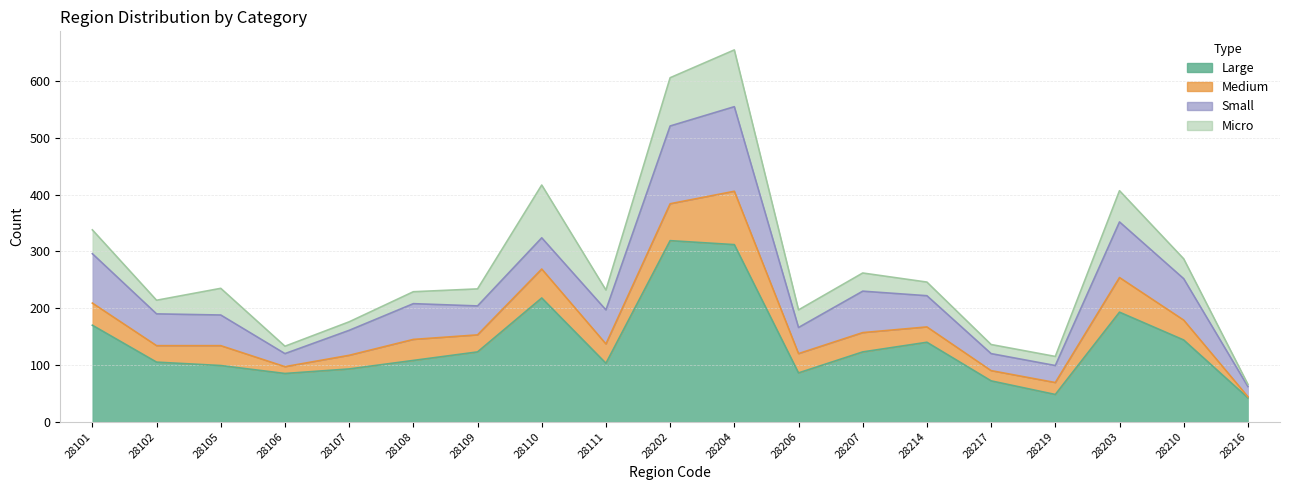

Which series has the largest total across all categories?

Large